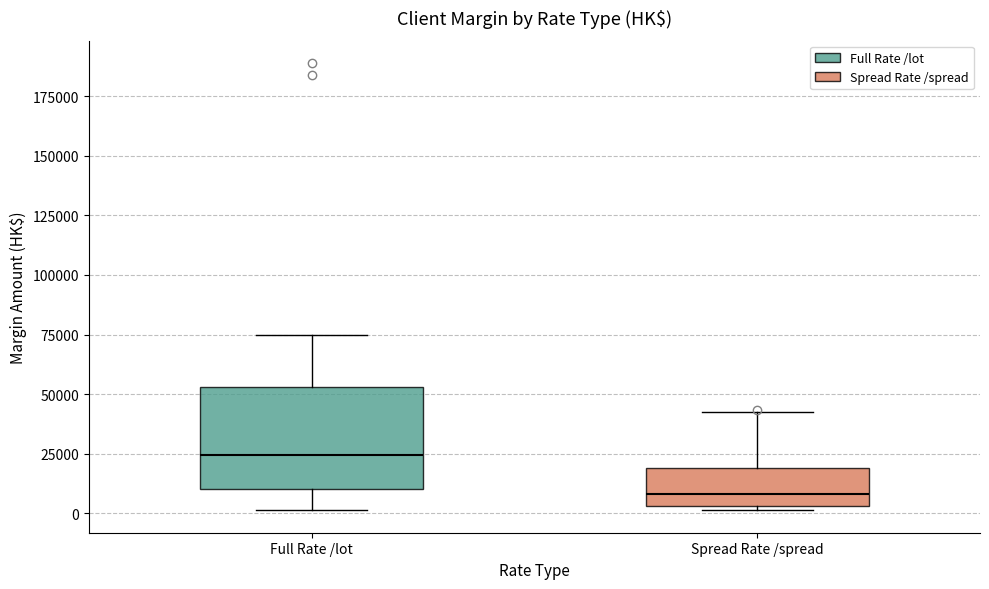

Where does the median line of the box for Full Rate /lot sit on the y-axis? The values are not printed on the chart, so give them approximately, as read against the axis.

25000